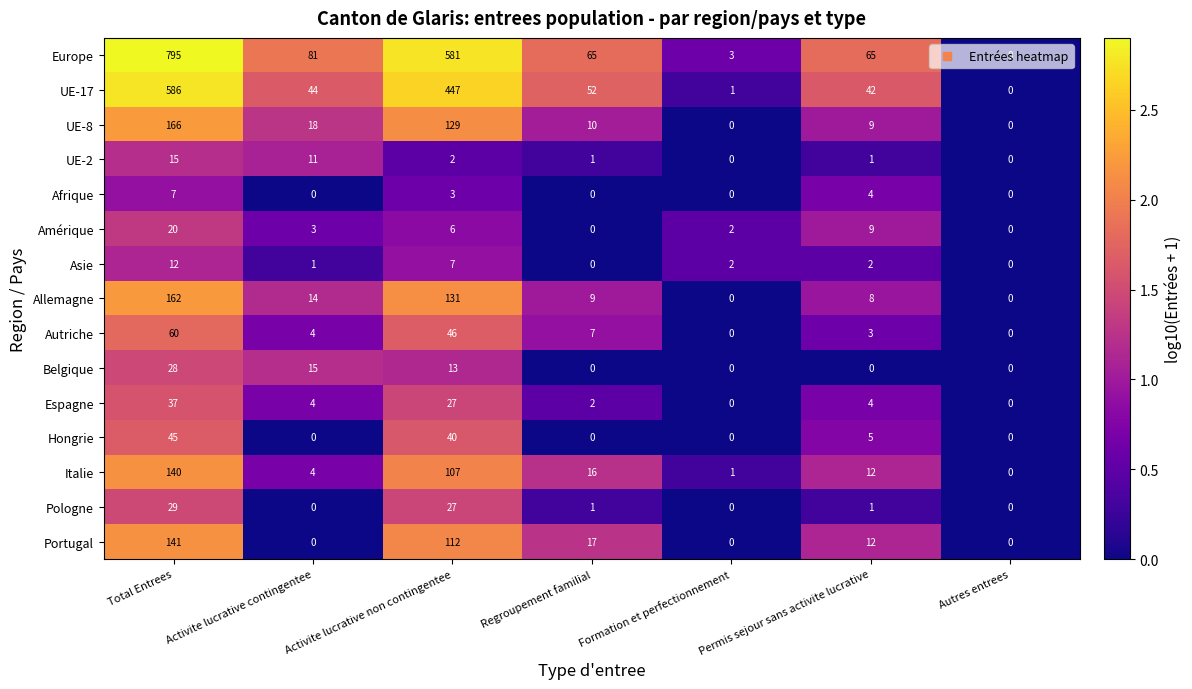

What is the average value of the UE-17 series?

167